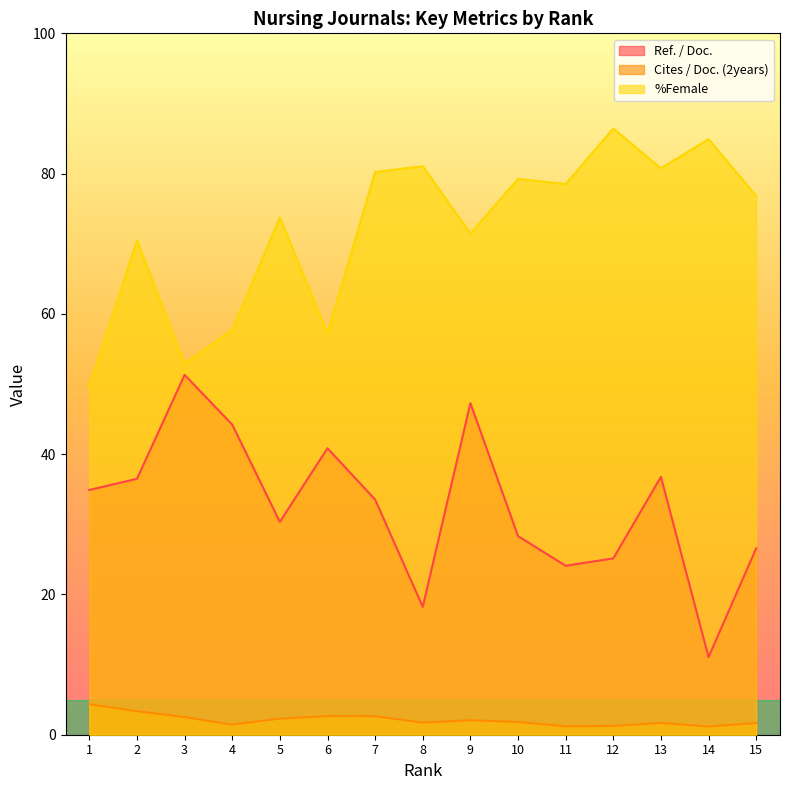

The %Female series shows 114.2 at 8. True or false?

False